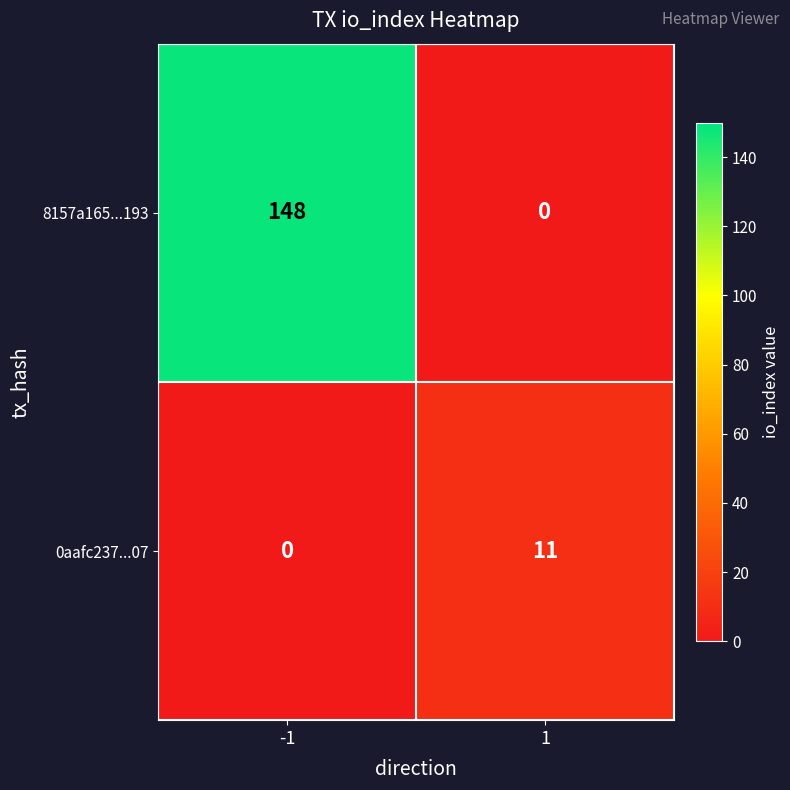

What is the average value of the 0aafc237...07 series?

6